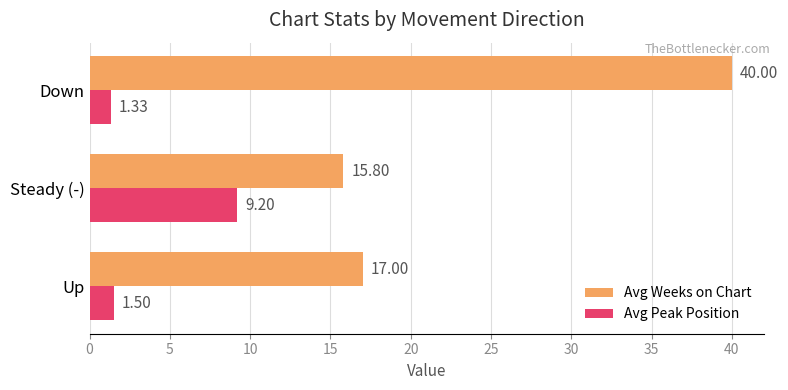

What is the minimum value for Avg Weeks on Chart?

15.8